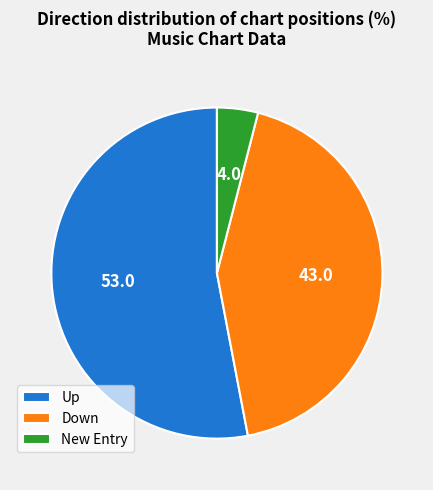

What is the smallest slice in the pie chart?

New Entry